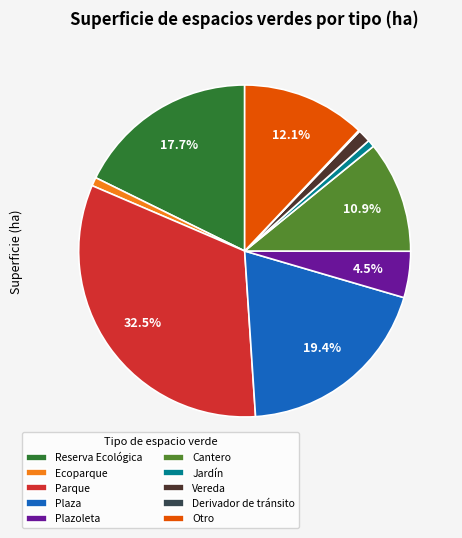

Is Plaza the majority of the pie?

No